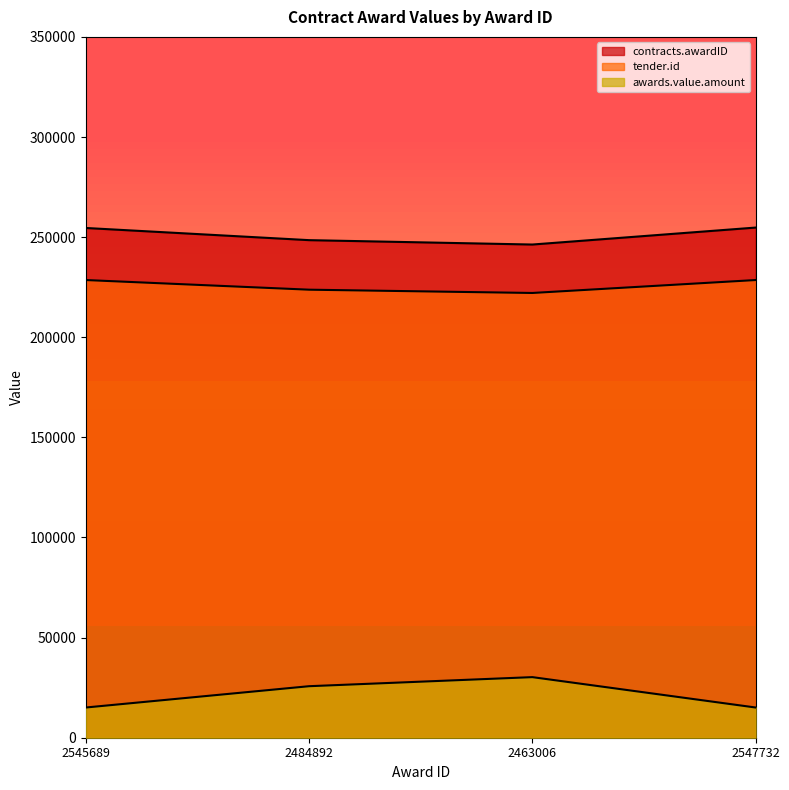

What is the label of the 4th point from the right?

2545689